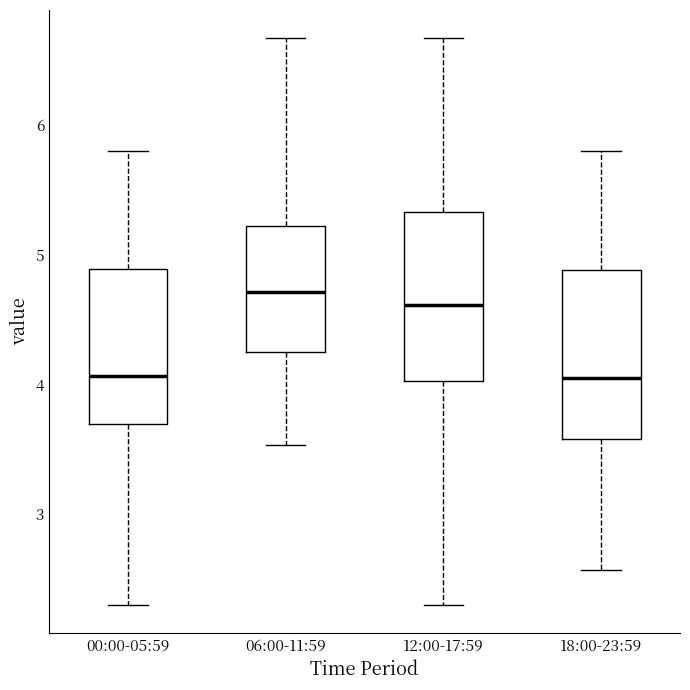

Reading left to right, transcribe this box plot: for each box, give where its median line is, the range the box spans, and where its two whiskers end, as read against the y-axis. The values are not printed on the chart, so give them approximately, as read against the axis.

00:00-05:59: median 4.1, box 3.7 to 4.9, whiskers 2.3 to 5.8
06:00-11:59: median 4.7, box 4.3 to 5.2, whiskers 3.5 to 6.7
12:00-17:59: median 4.6, box 4.0 to 5.3, whiskers 2.3 to 6.7
18:00-23:59: median 4.1, box 3.6 to 4.9, whiskers 2.6 to 5.8